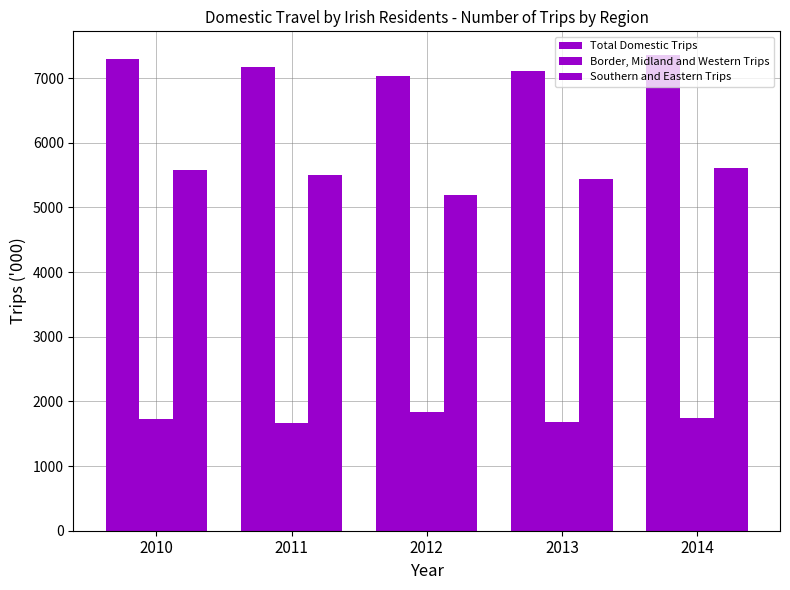

At which category is the sum across all series the highest?

2014